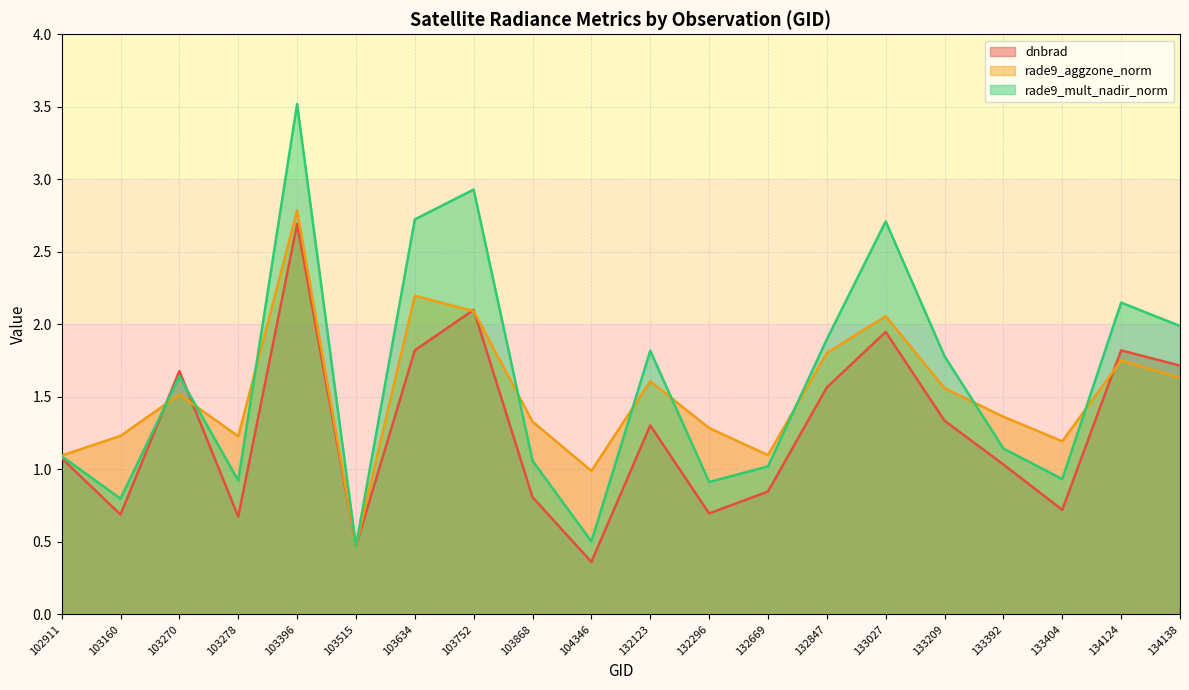

Where does the dnbrad series first go above 1?

102911